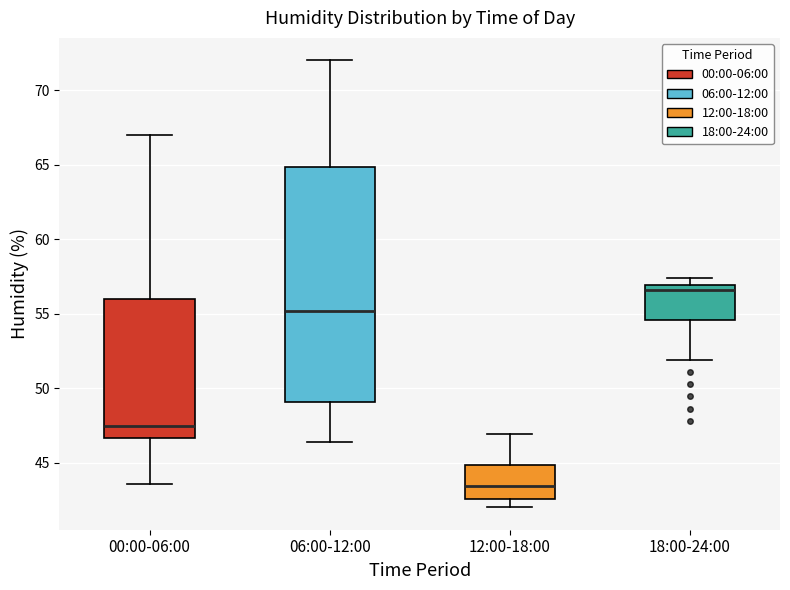

Reading left to right, read every box against the y-axis: the position of its median line, the range the box covers, and the ends of its whiskers. The values are not printed on the chart, so give them approximately, as read against the axis.

00:00-06:00: median 47.5, box 46.5 to 56.0, whiskers 43.5 to 67.0
06:00-12:00: median 55.0, box 49.0 to 65.0, whiskers 46.5 to 72.0
12:00-18:00: median 43.5, box 42.5 to 45.0, whiskers 42.0 to 47.0
18:00-24:00: median 56.5, box 54.5 to 57.0, whiskers 52.0 to 57.5